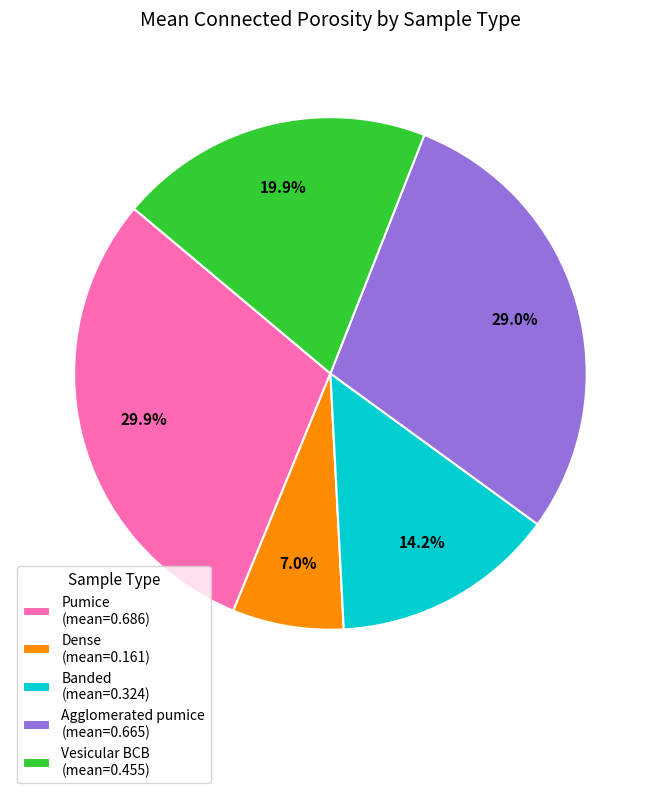

Which category has the smallest portion of the pie?

Dense (mean=0.161)